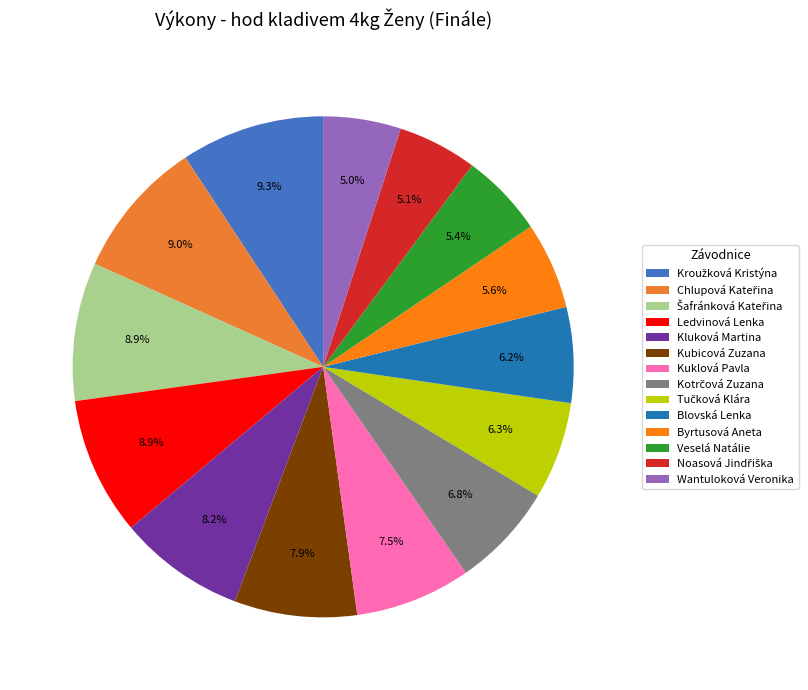

Count the number of slices in the pie.

14